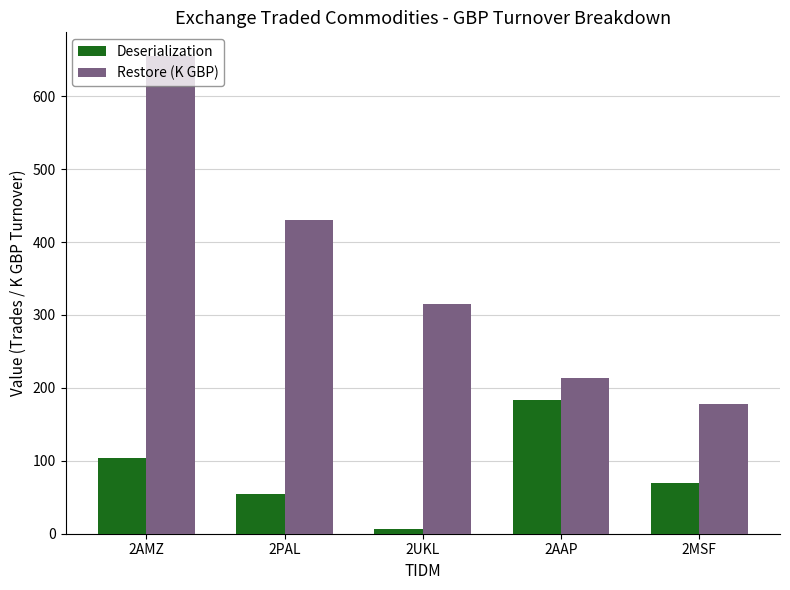

List the labels in order of Deserialization value, smallest first.

2UKL, 2PAL, 2MSF, 2AMZ, 2AAP